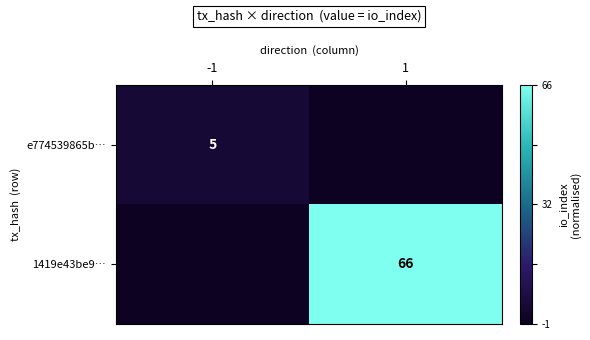

Which has a higher value, 1 or -1?

-1